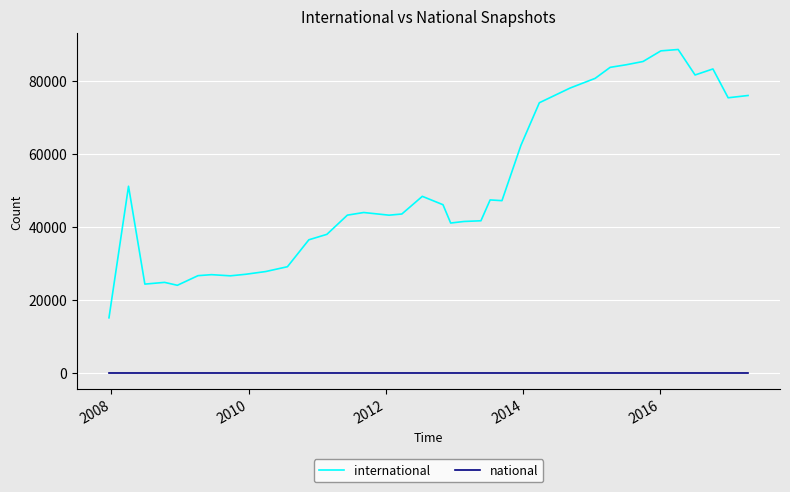

Rank the series by their average value, from lowest to highest.

national, international